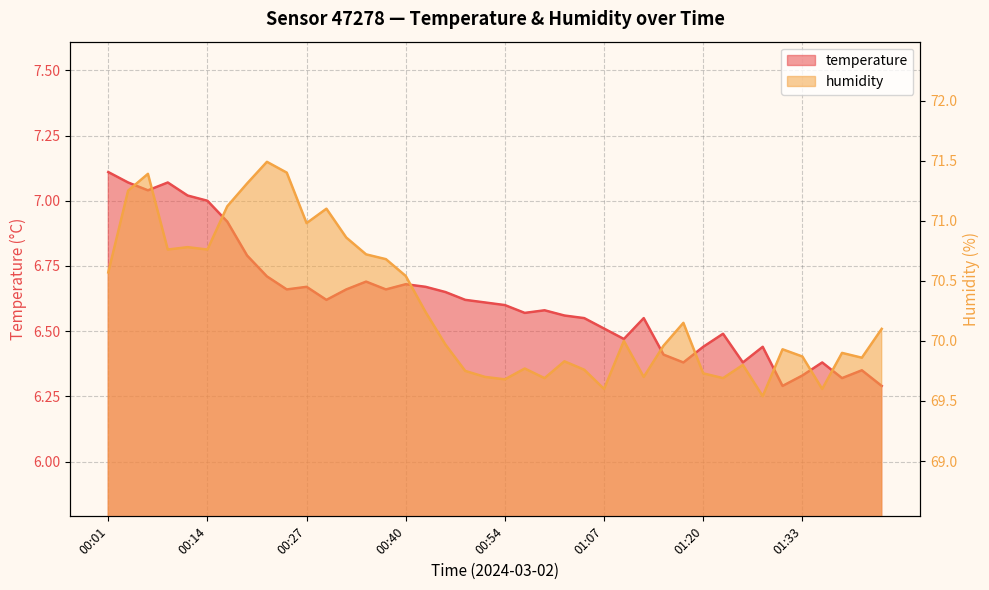

List the labels in order of temperature value, smallest first.

01:30, 01:43, 01:38, 01:33, 01:41, 01:18, 01:25, 01:36, 01:15, 01:20, 01:28, 01:10, 01:23, 01:07, 01:05, 01:13, 01:02, 00:57, 01:00, 00:54, 00:52, 00:30, 00:49, 00:46, 00:24, 00:33, 00:38, 00:27, 00:43, 00:40, 00:35, 00:22, 00:19, 00:17, 00:14, 00:12, 00:06, 00:04, 00:09, 00:01